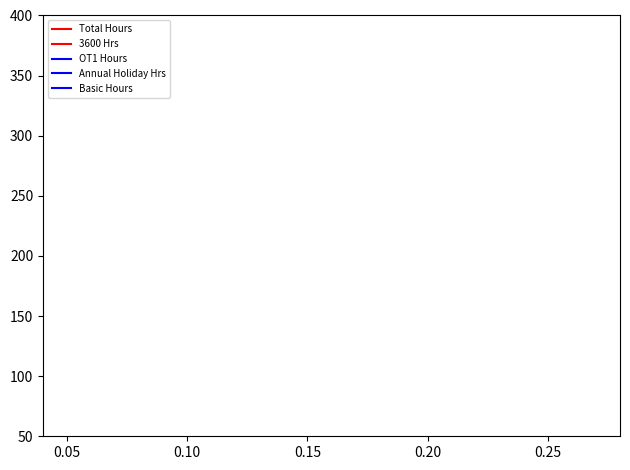

True or false: Basic Hours and Annual Holiday Hrs intersect in this chart.

False